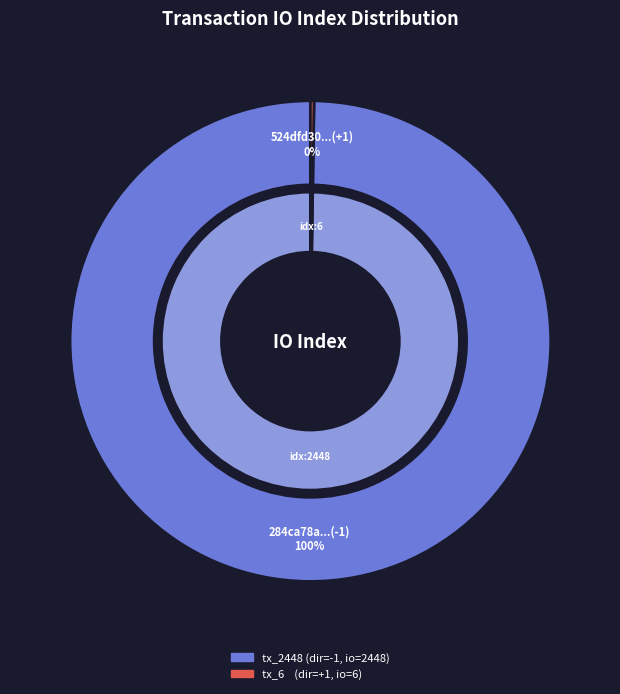

To the nearest percent, what is the combined percentage of tx_2448 and tx_6?

100%